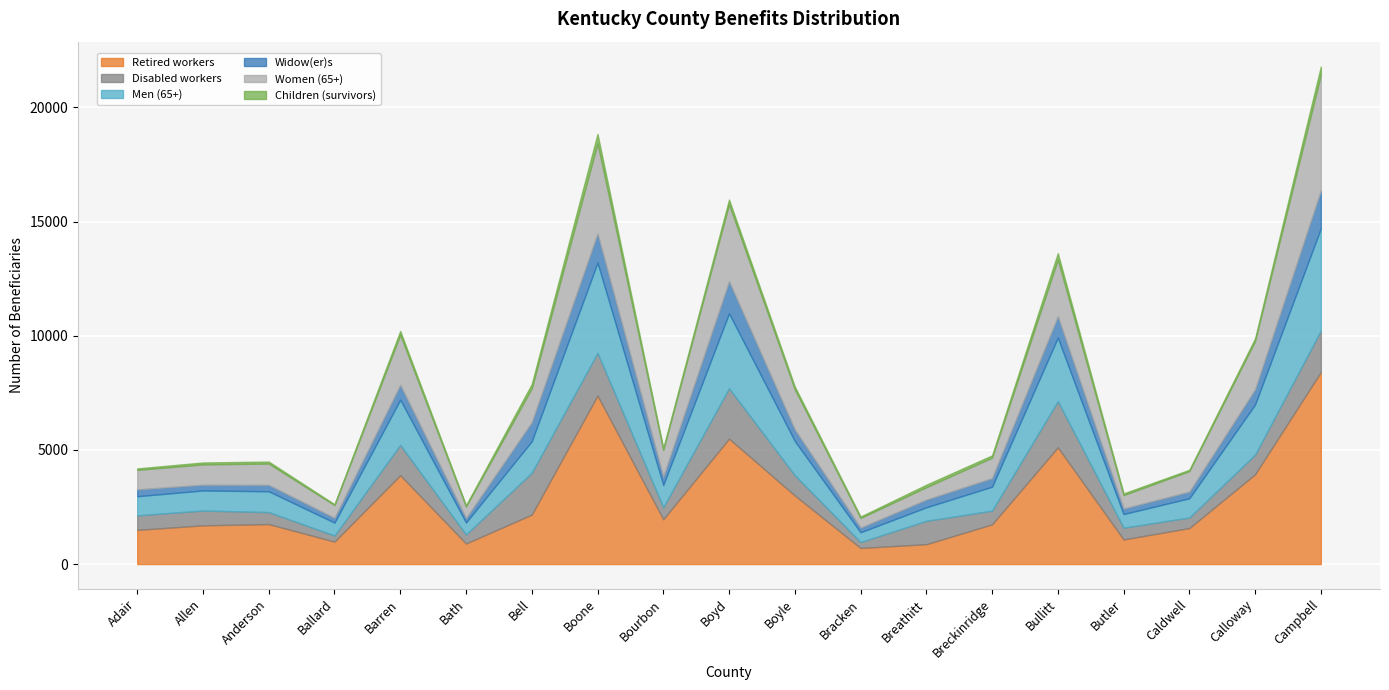

The value of Women (65+) at Caldwell is 1286. True or false?

False